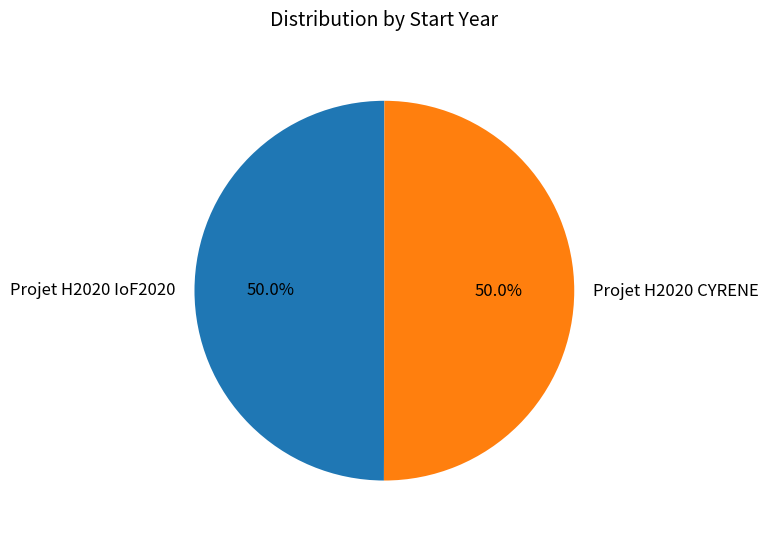

Is the sum of Projet H2020 CYRENE and Projet H2020 IoF2020 greater than half?

Yes